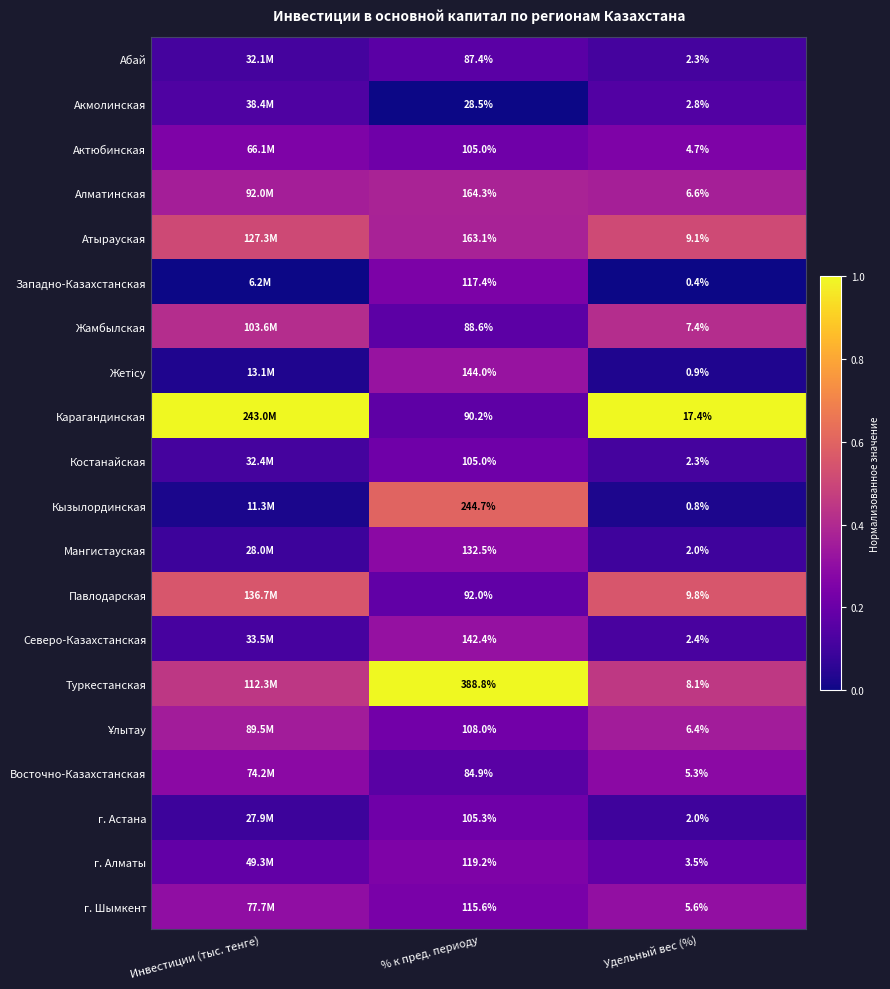

Between % к пред. периоду and Удельный вес (%), which series saw the biggest shift?

Туркестанская